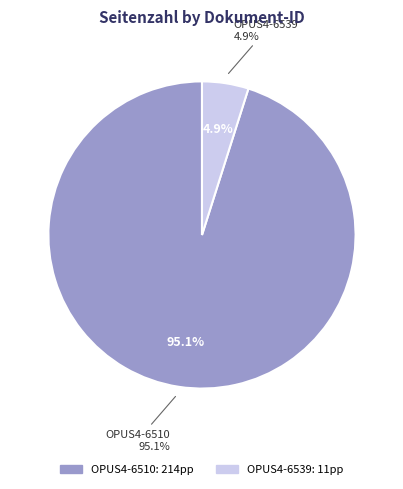

How many slices are in this pie chart?

2